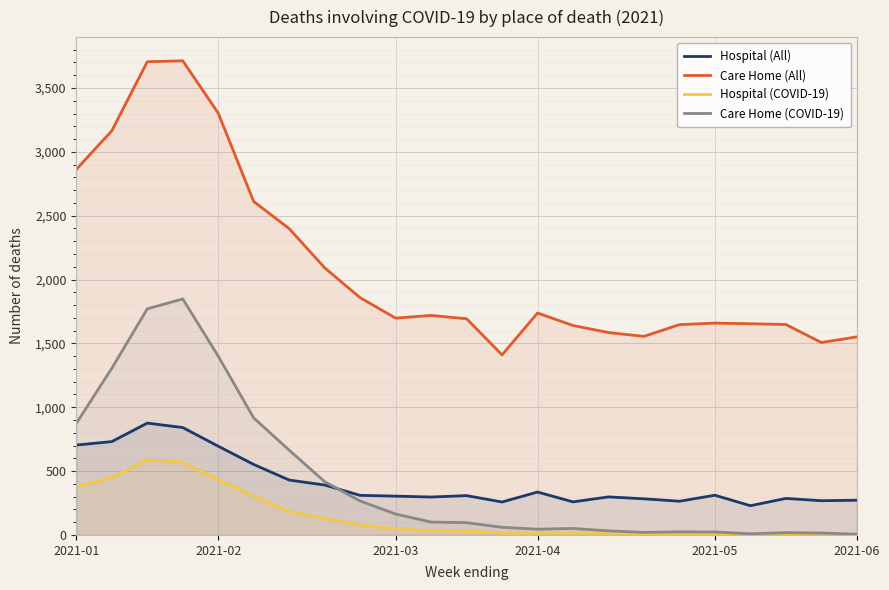

List the series in order of their peak value, highest first.

Care Home (All), Care Home (COVID-19), Hospital (All), Hospital (COVID-19)